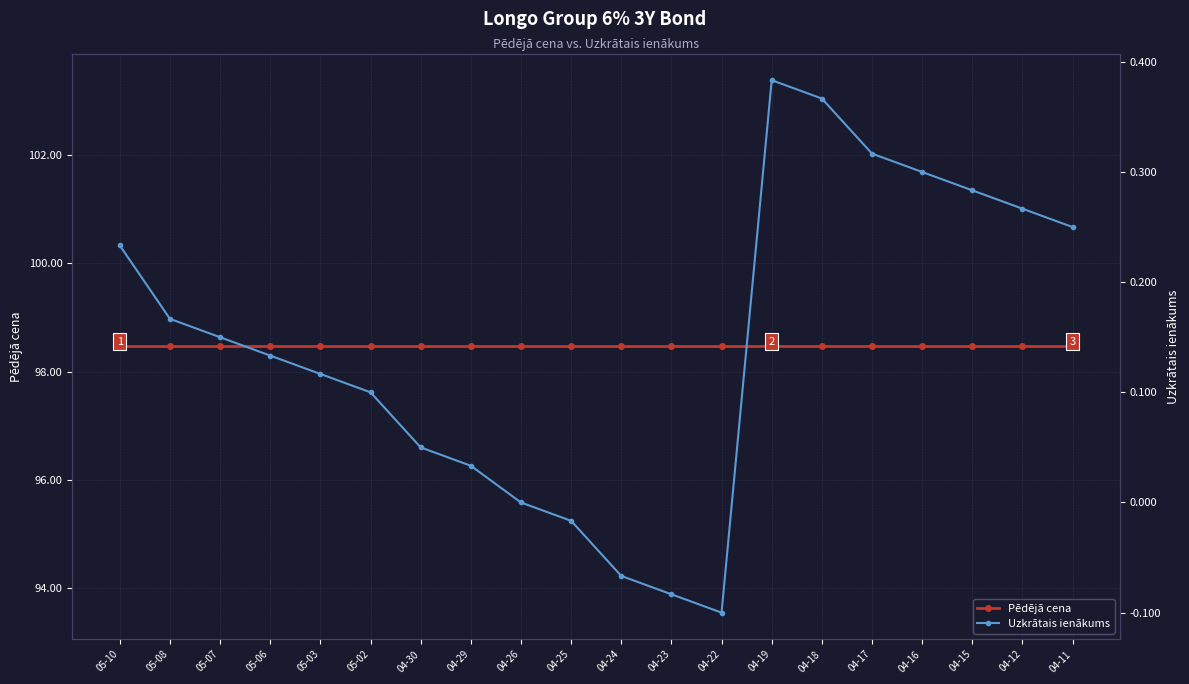

Does the chart display data point markers on the line(s)?

Yes